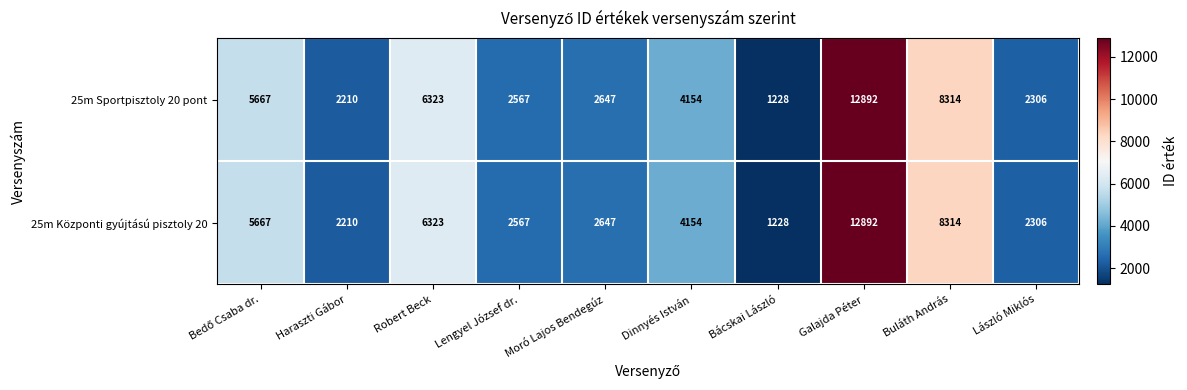

Is it true that 25m Sportpisztoly 20 pont equals 984 at Haraszti Gábor?

False